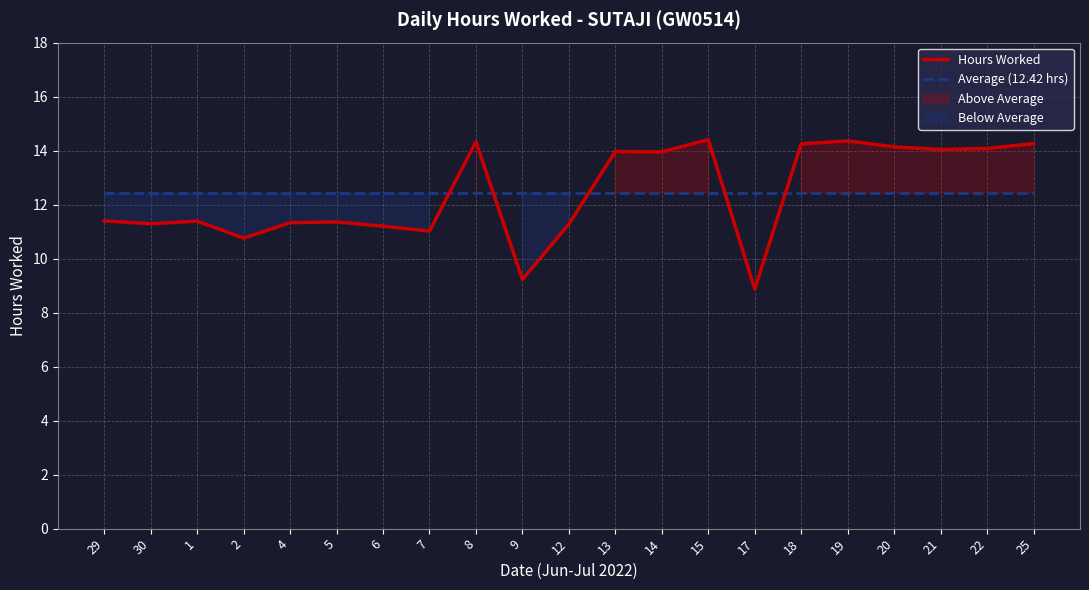

Between 6 and 18, which is larger?

18